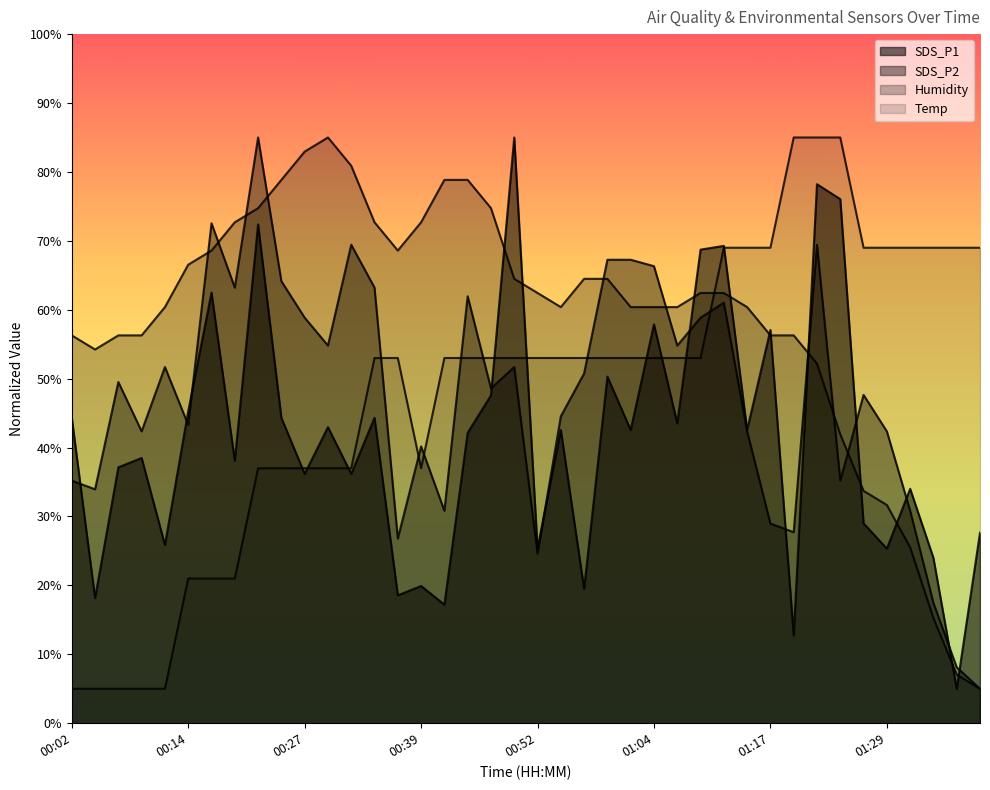

Count the number of data series in this chart.

4